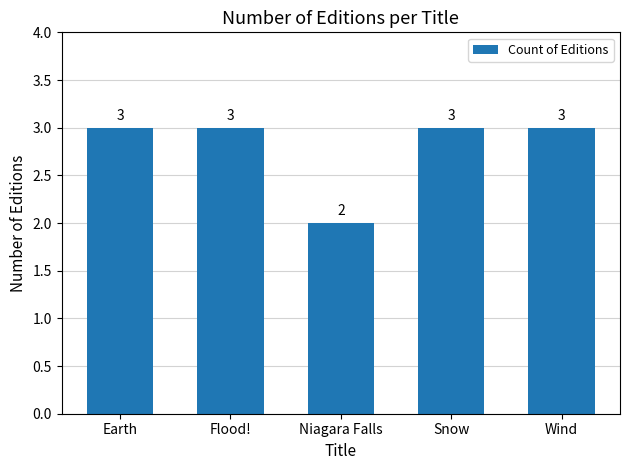

Count the values in the range 3 to 4.

4